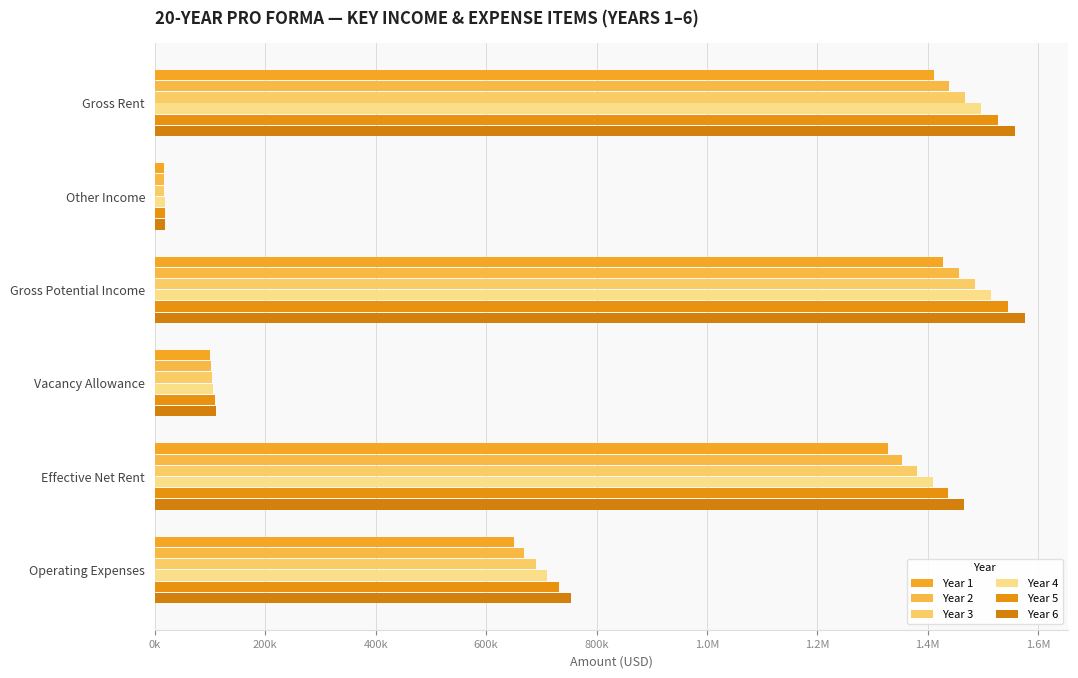

What is the maximum value for Year 6?

1575832.4